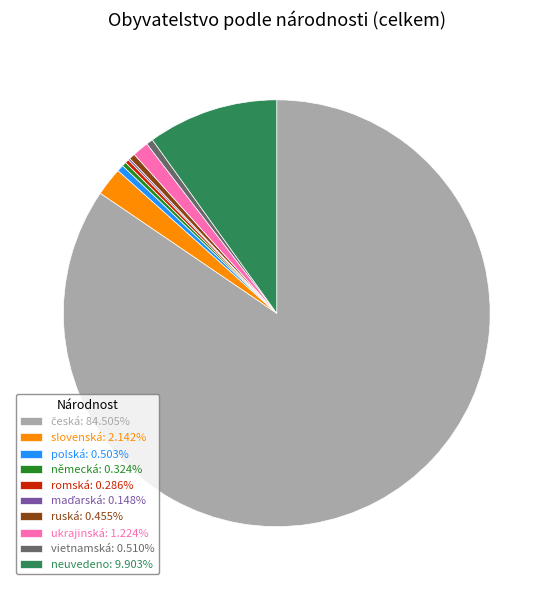

Is it true that ukrajinská is 11% of the pie?

False